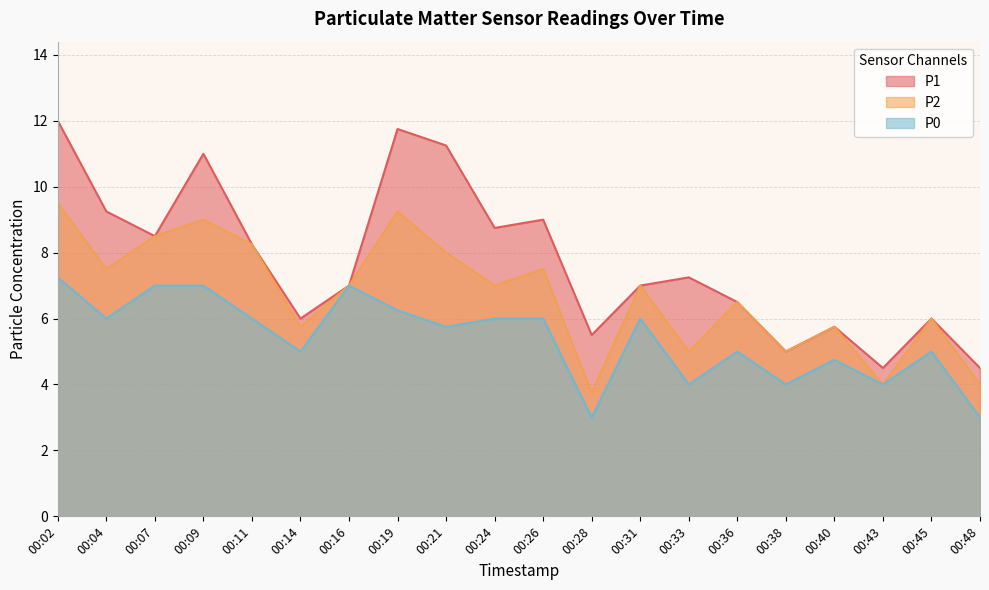

Which has a higher value, 00:45 or 00:02?

00:02